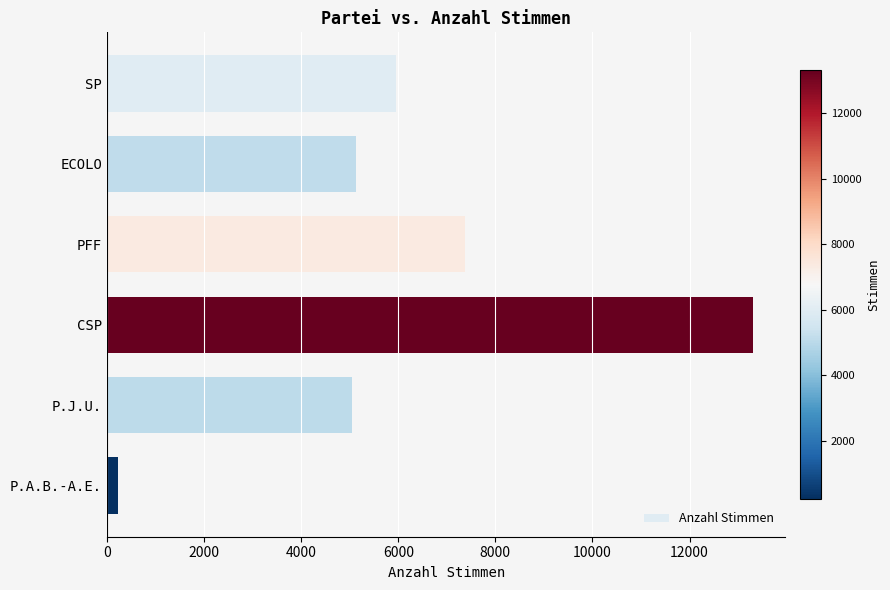

Approximately how many times larger is the value at ECOLO compared to CSP?

0.4